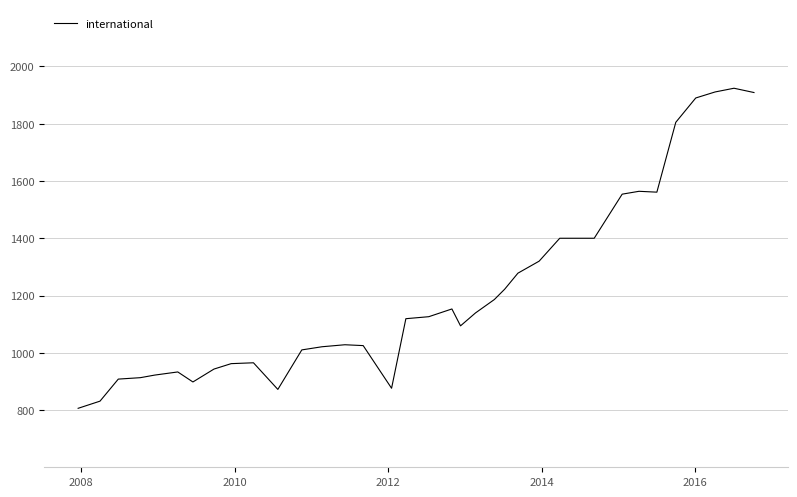

True or false: the data has more than 0 interior local peaks.

True